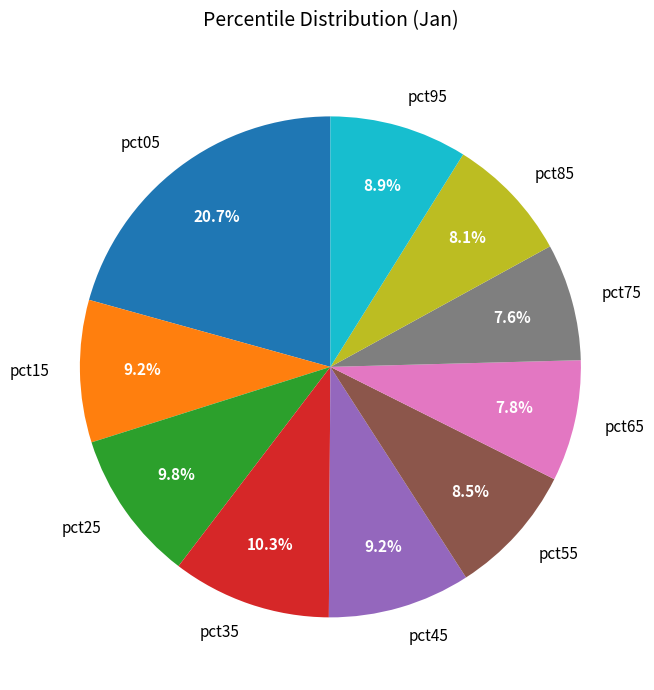

Which slice is the largest?

pct05